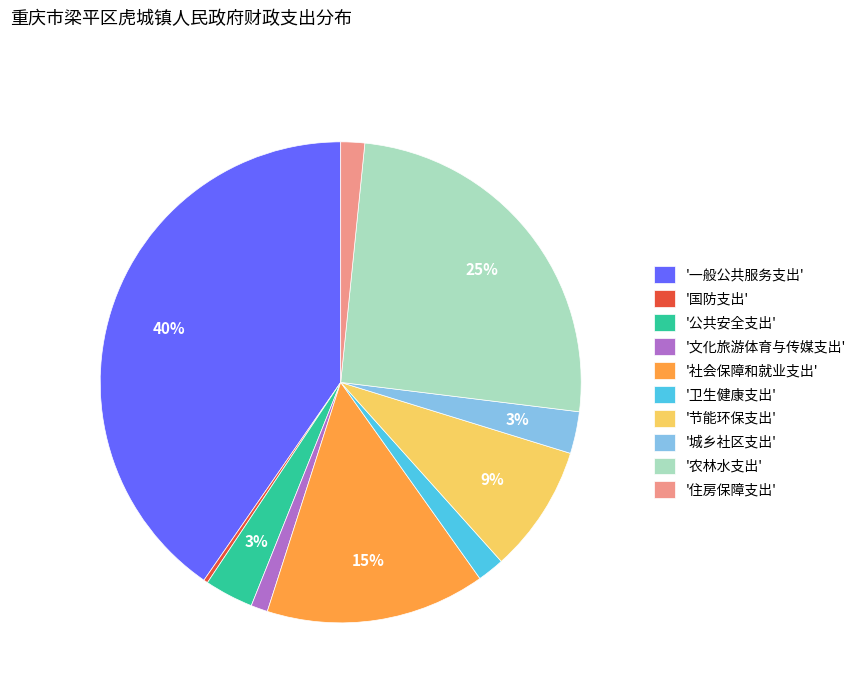

Count the number of slices in the pie.

10